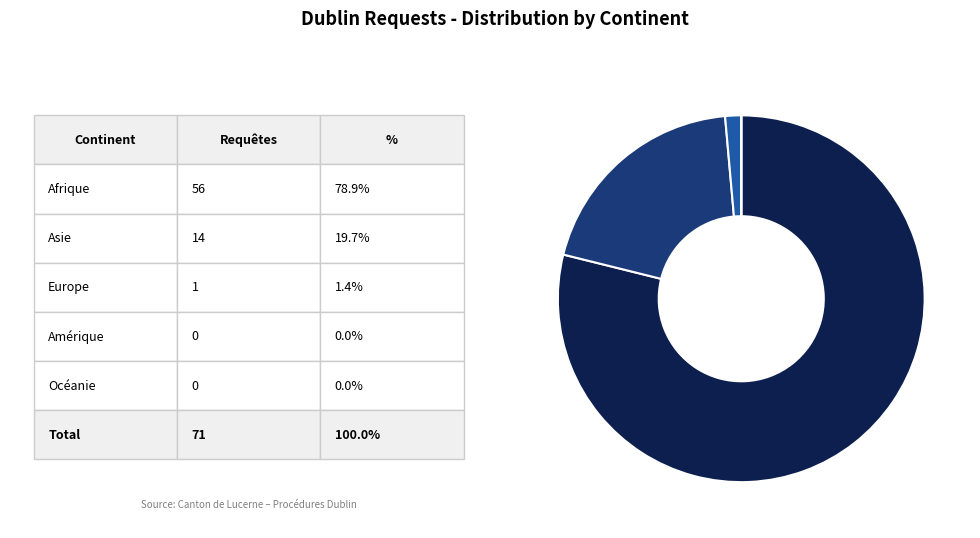

Does any single category account for the majority?

Yes